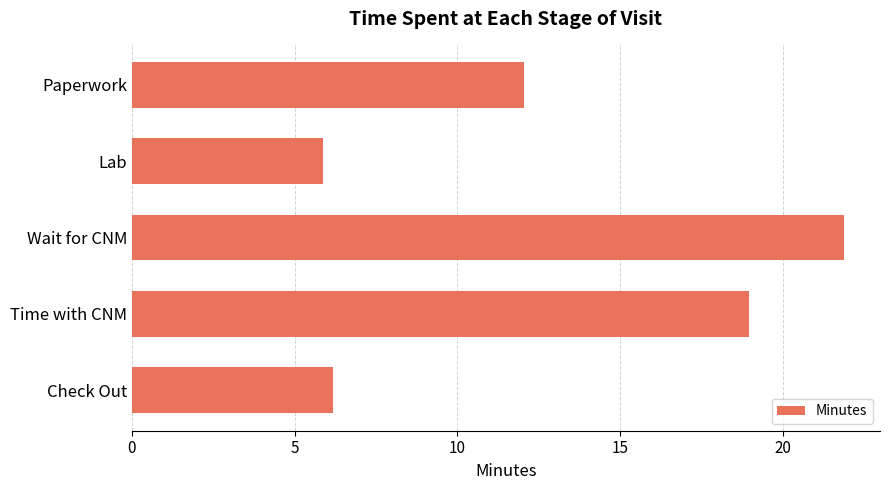

The value at Time with CNM is 19.0. True or false?

True